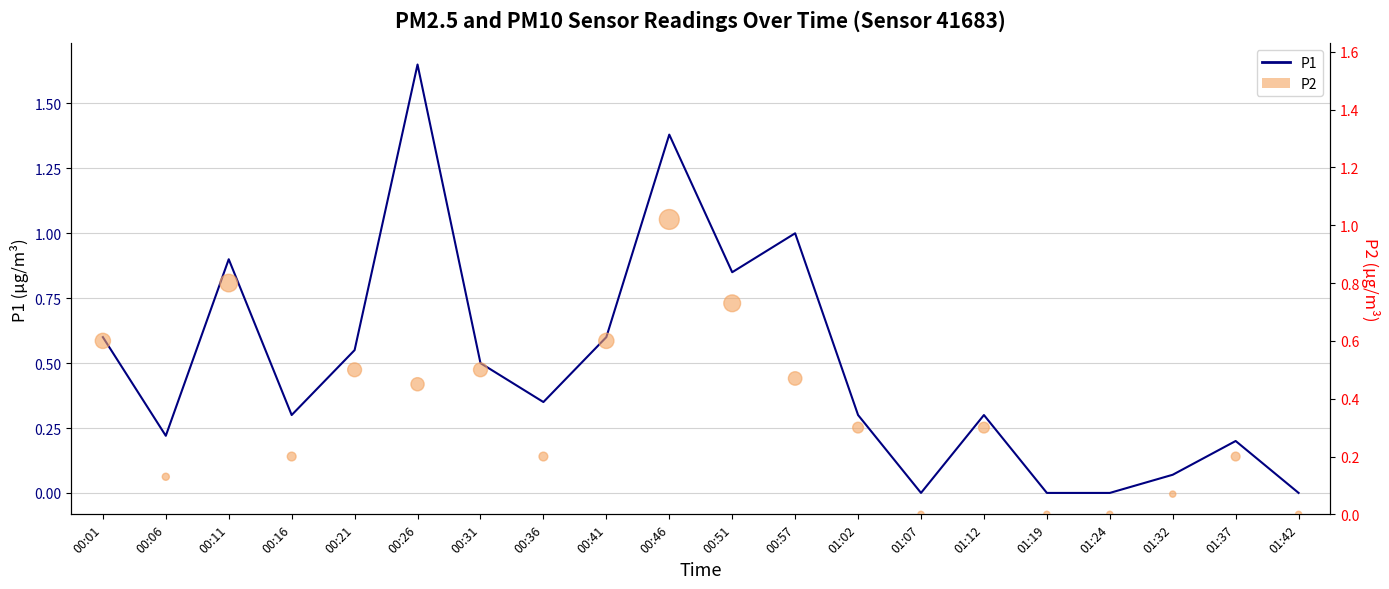

What is the total value across all series at 00:41?

1.2